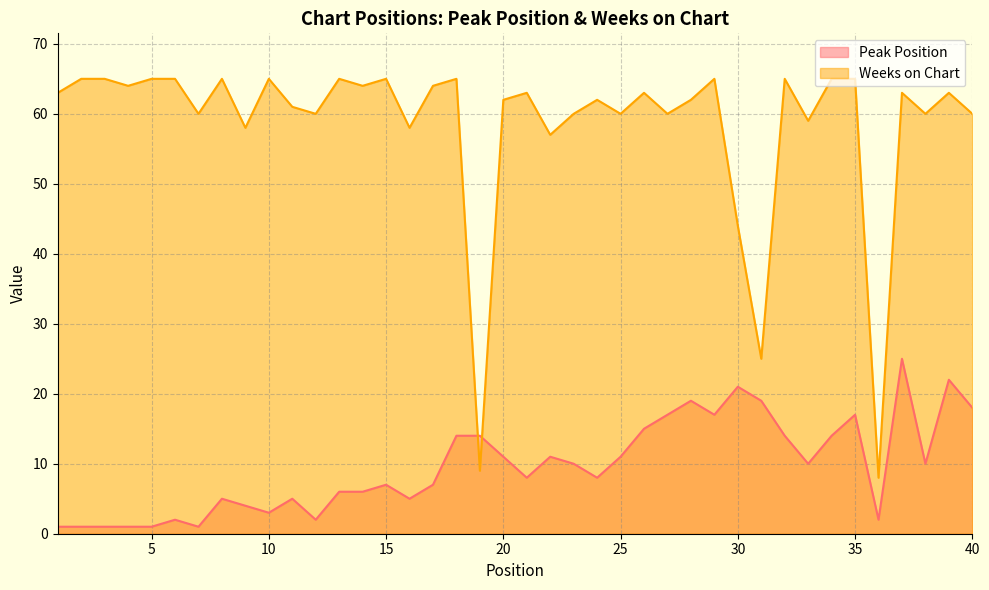

What is the minimum value for Weeks on Chart?

8